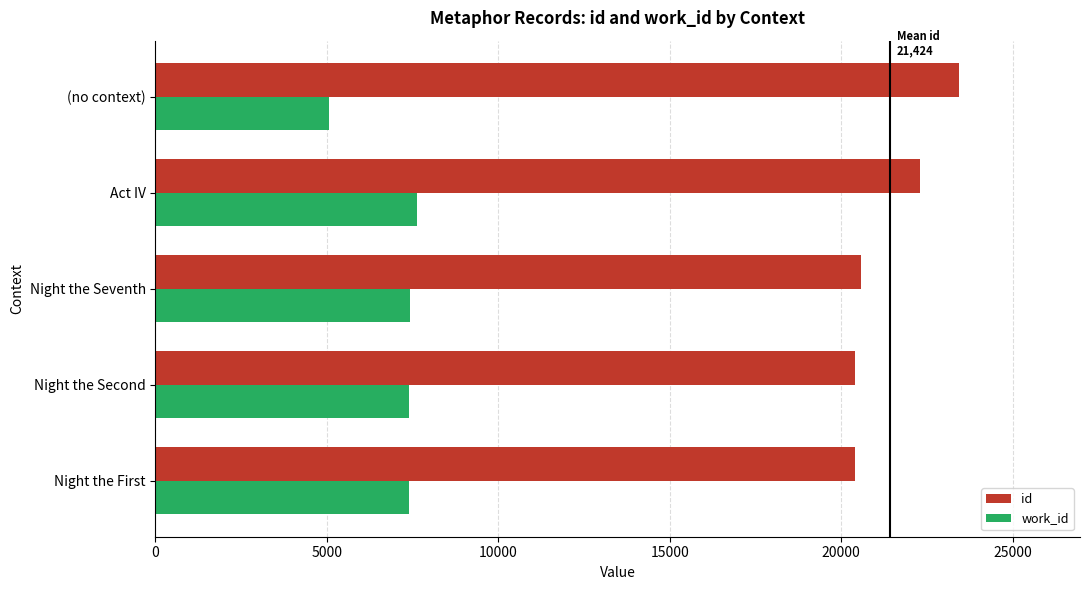

What value does the id series have at Night the Seventh?

20571